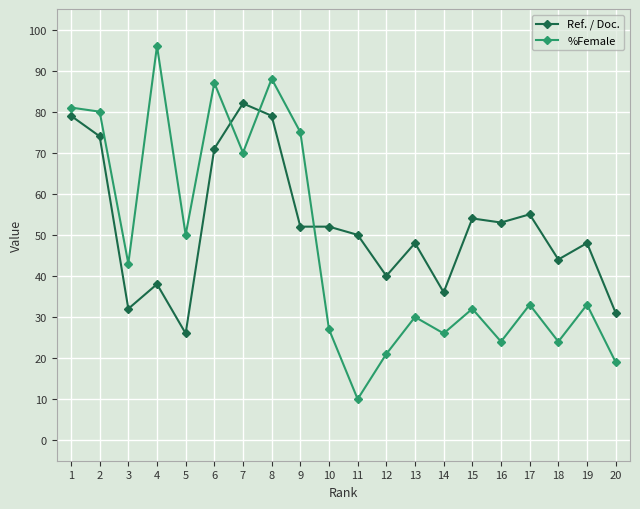

What is the spread (max minus min) of values at 16?

29